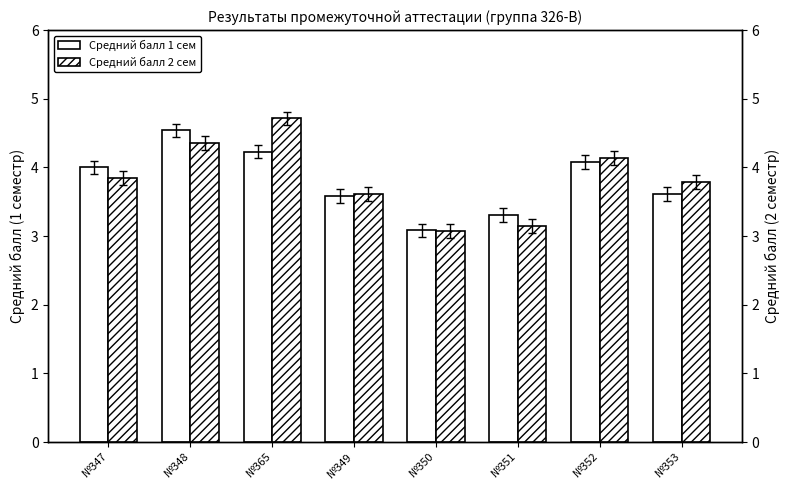

What is the spread (max minus min) of values at №365?

0.5